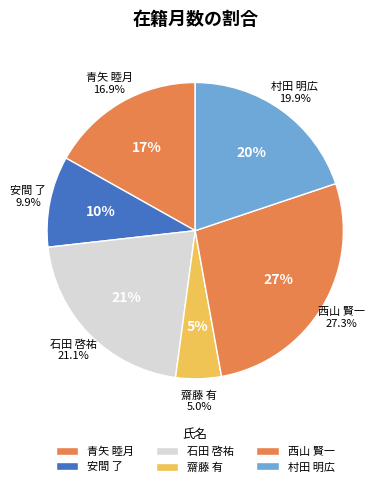

What percentage is the 齋藤 有 slice, to the nearest percent?

5%